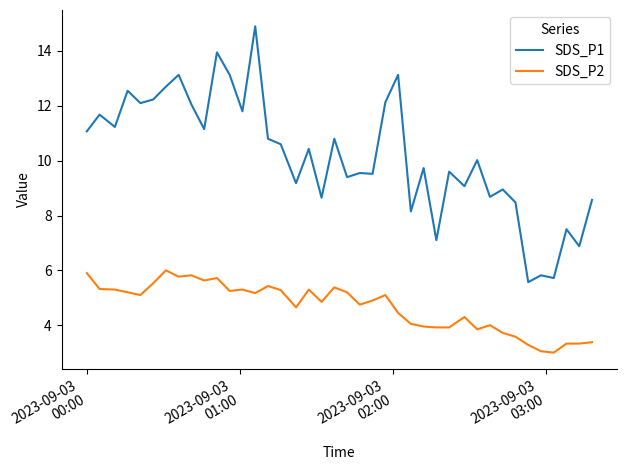

True or false: SDS_P1 and SDS_P2 cross at least once.

False